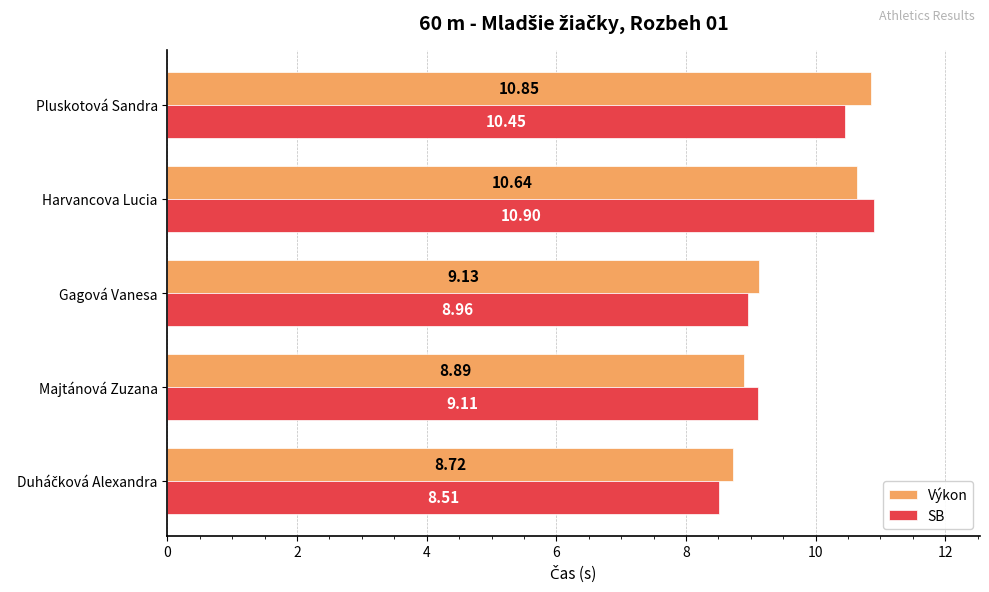

At which category does the chart reach its peak across all series?

Harvancova Lucia